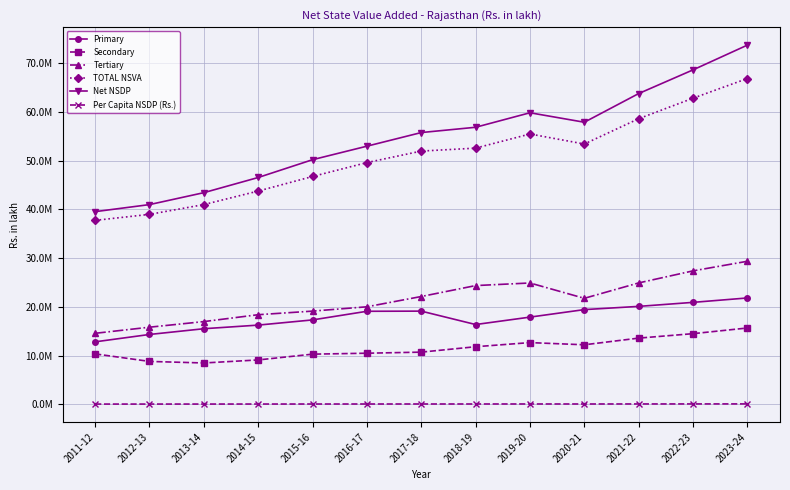

Reading left to right, list all the values displayed in this chart.

Primary: 2011-12=12824113.8	2012-13=14337377.8	2013-14=15515843.0	2014-15=16257503.4	2015-16=17322999.0	2016-17=19092994.1	2017-18=19125119.1	2018-19=16375024.2	2019-20=17896802.1	2020-21=19437240.4	2021-22=20099627.2	2022-23=20922882.2	2023-24=21827431.5
Secondary: 2011-12=10350127.8	2012-13=8809129.6	2013-14=8487866.0	2014-15=9111166.8	2015-16=10297306.7	2016-17=10491089.9	2017-18=10711500.6	2018-19=11822835.2	2019-20=12668274.2	2020-21=12218620.7	2021-22=13588334.2	2022-23=14499930.8	2023-24=15666614.3
Tertiary: 2011-12=14573541.6	2012-13=15829410.1	2013-14=16979552.4	2014-15=18391587.4	2015-16=19127580.3	2016-17=20016123.7	2017-18=22123979.4	2018-19=24365665.2	2019-20=24900063.4	2020-21=21754599.1	2021-22=24911704.1	2022-23=27385059.5	2023-24=29354603.9
TOTAL NSVA: 2011-12=37747783.2	2012-13=38975917.4	2013-14=40983261.4	2014-15=43760257.6	2015-16=46747886.0	2016-17=49600207.7	2017-18=51960599.0	2018-19=52563524.7	2019-20=55465139.7	2020-21=53410460.2	2021-22=58599665.5	2022-23=62807872.5	2023-24=66848649.7
Net NSDP: 2011-12=39533093.2	2012-13=40980249.1	2013-14=43429221.9	2014-15=46540773.1	2015-16=50192151.1	2016-17=52965038.5	2017-18=55761820.7	2018-19=56845166.4	2019-20=59821998.0	2020-21=57877734.5	2021-22=63761553.0	2022-23=68621143.6	2023-24=73704231.1
Per Capita NSDP (Rs.): 2011-12=57191.6	2012-13=58441.4	2013-14=61052.7	2014-15=64495.7	2015-16=68564.8	2016-17=71323.8	2017-18=73529.5	2018-19=73974.8	2019-20=76839.7	2020-21=73392.1	2021-22=79911.7	2022-23=85072.4	2023-24=90396.9